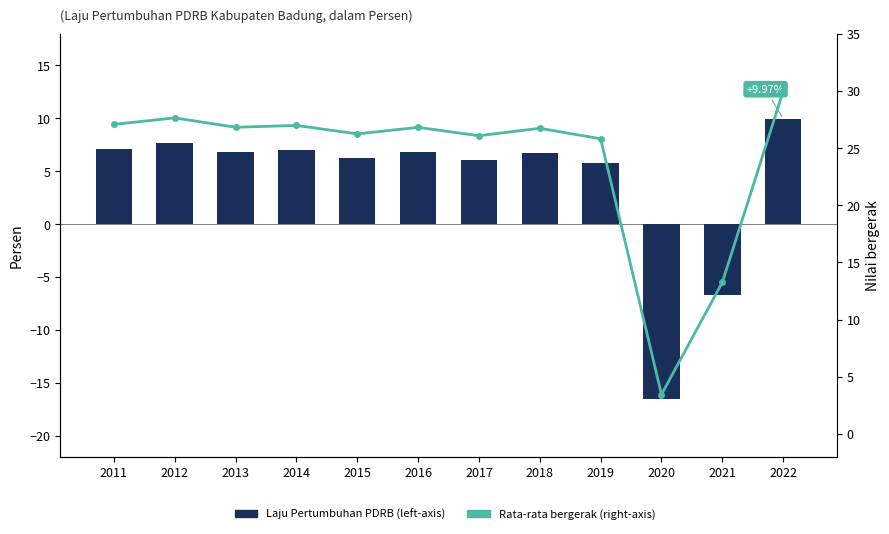

Where does the Rata-rata bergerak (right-axis) series first go above 26?

2011